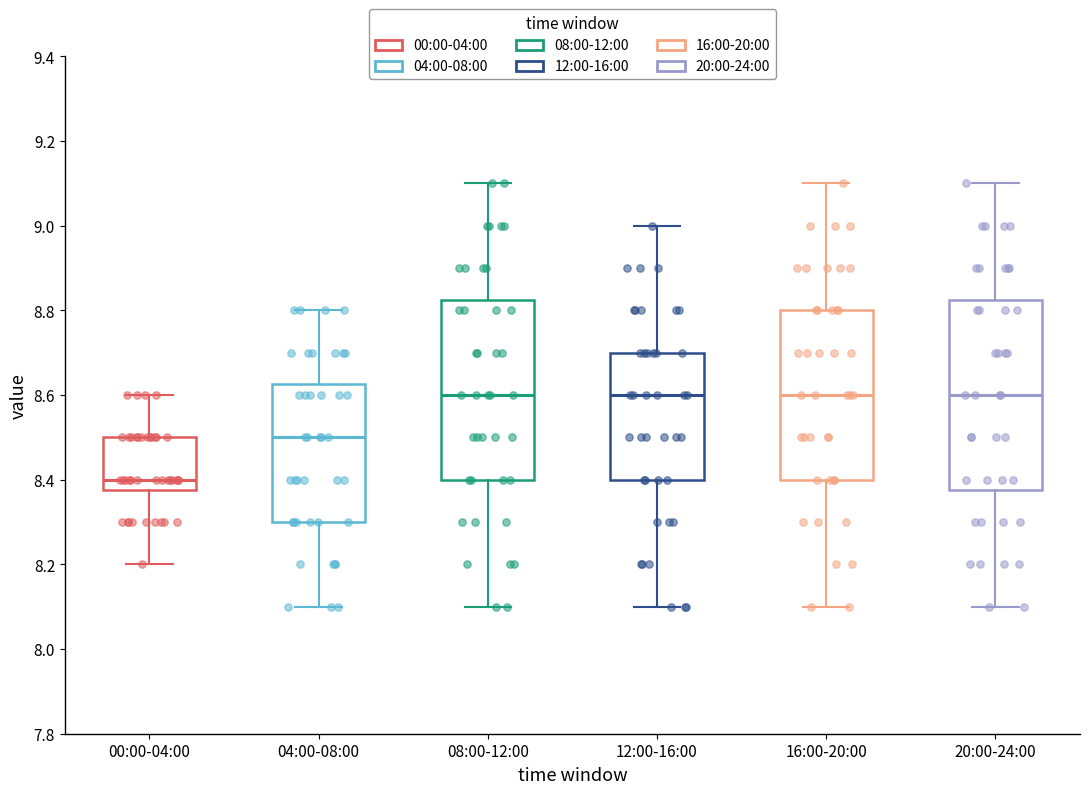

Where is the upper edge of the box for 16:00-20:00 on the y-axis? The values are not printed on the chart, so give them approximately, as read against the axis.

8.80